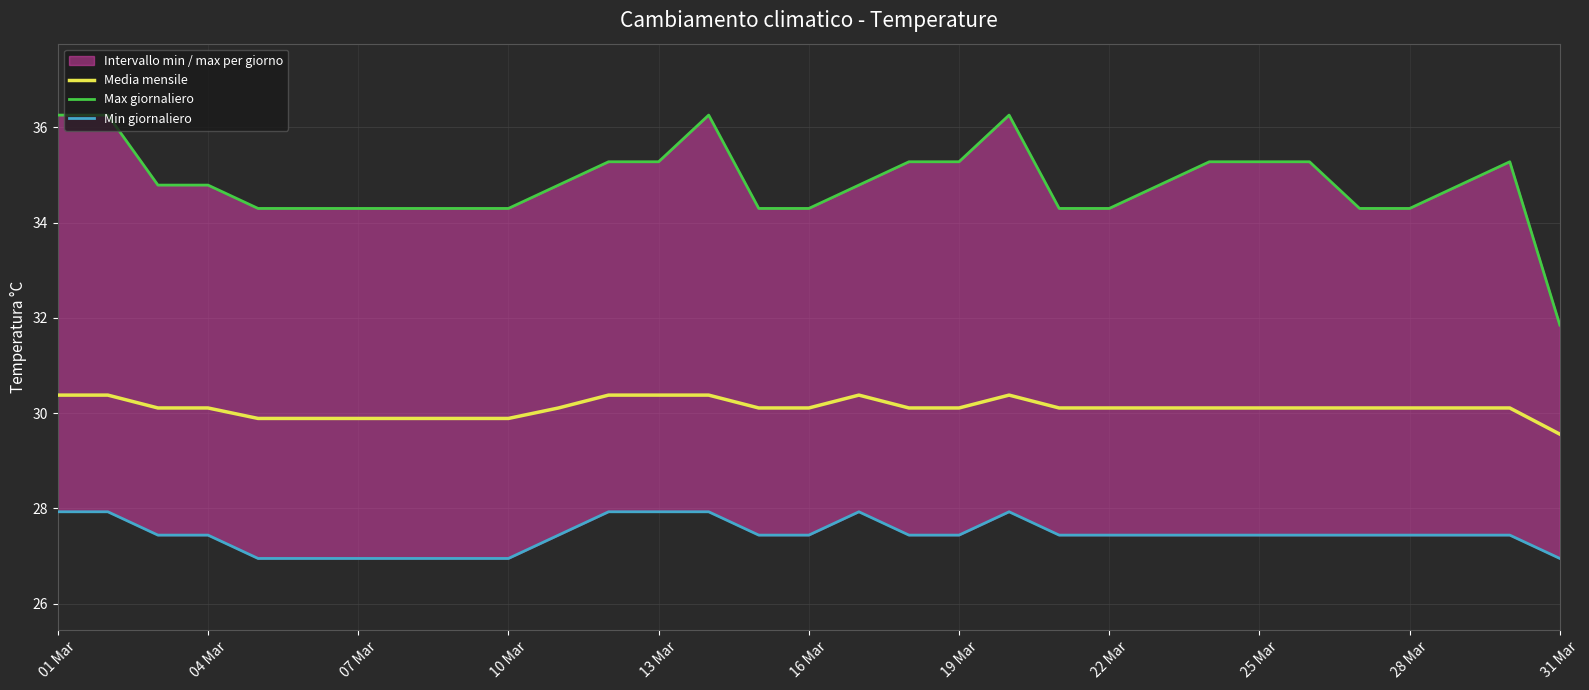

What is the lowest value of the Media mensile series?

29.6